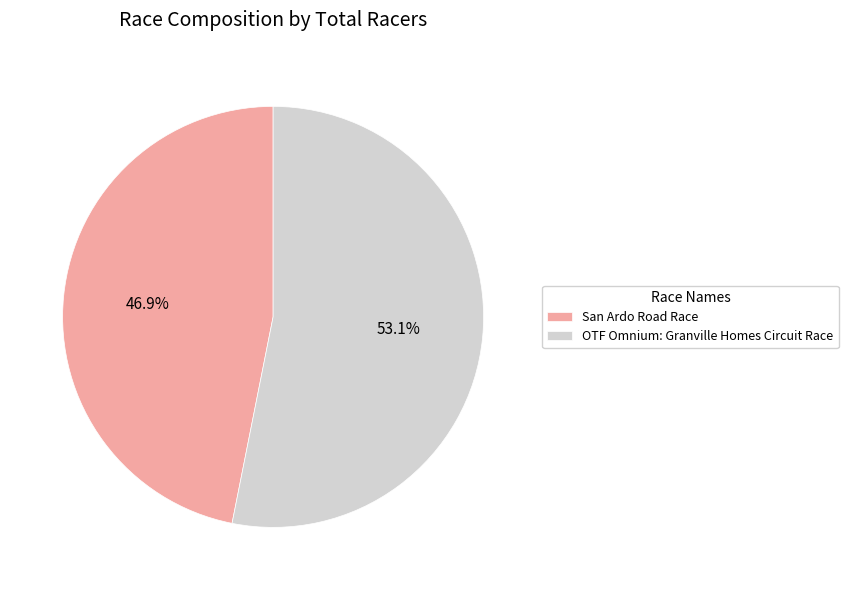

Count the number of slices in the pie.

2